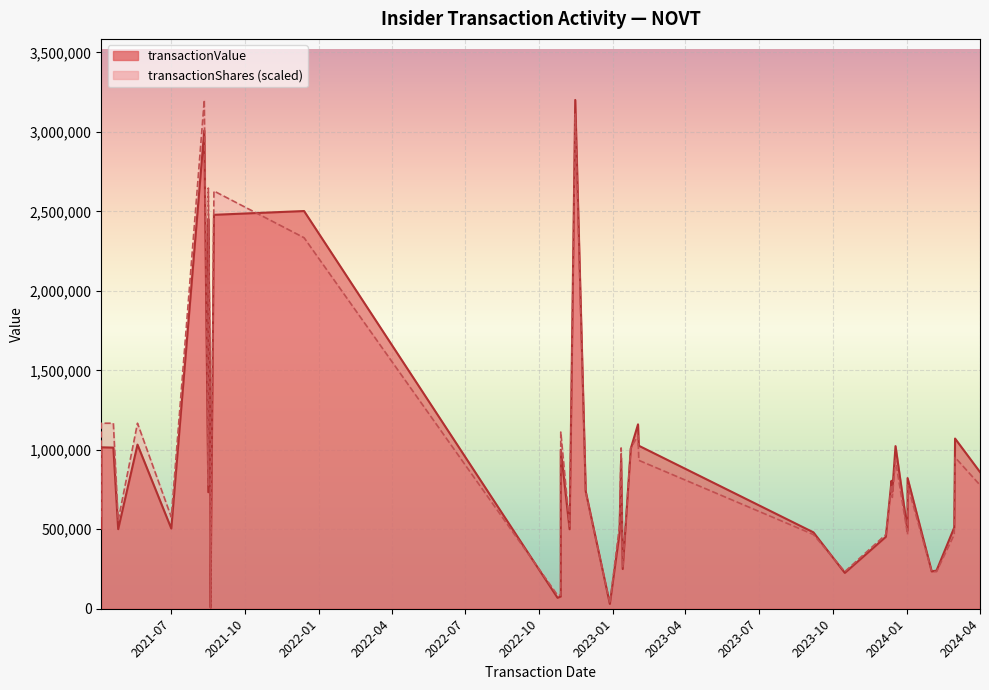

At which category is the sum across all series the highest?

2022-11-15